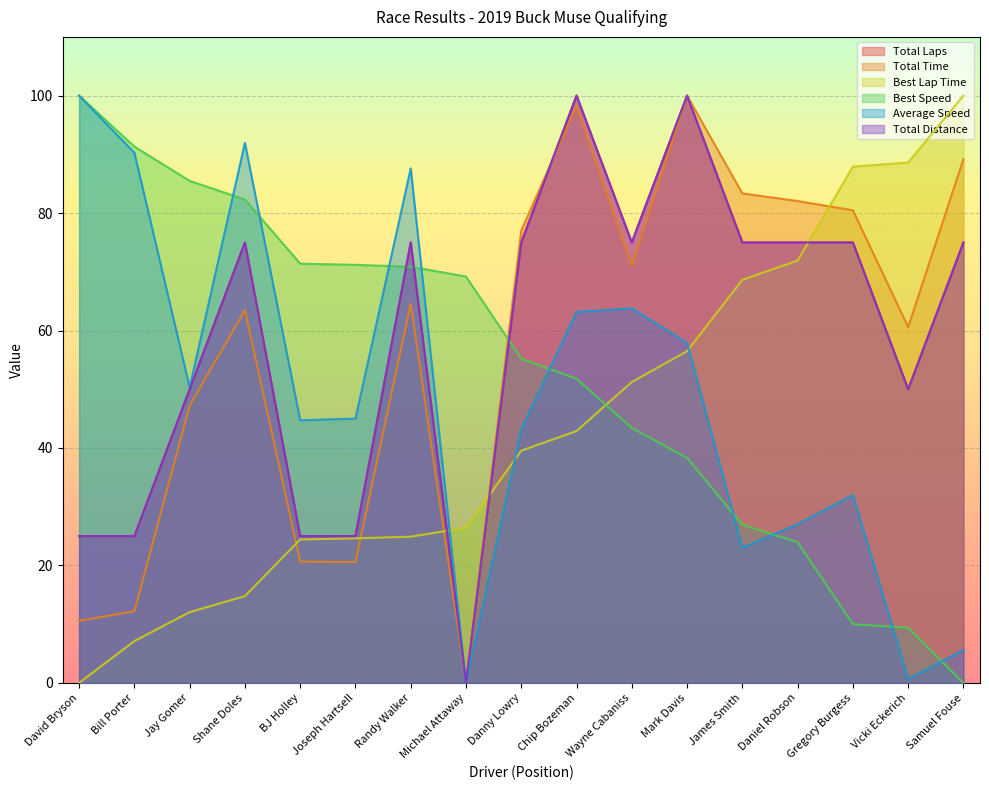

Where is Average Speed nearest to the value 50?

Jay Gomer